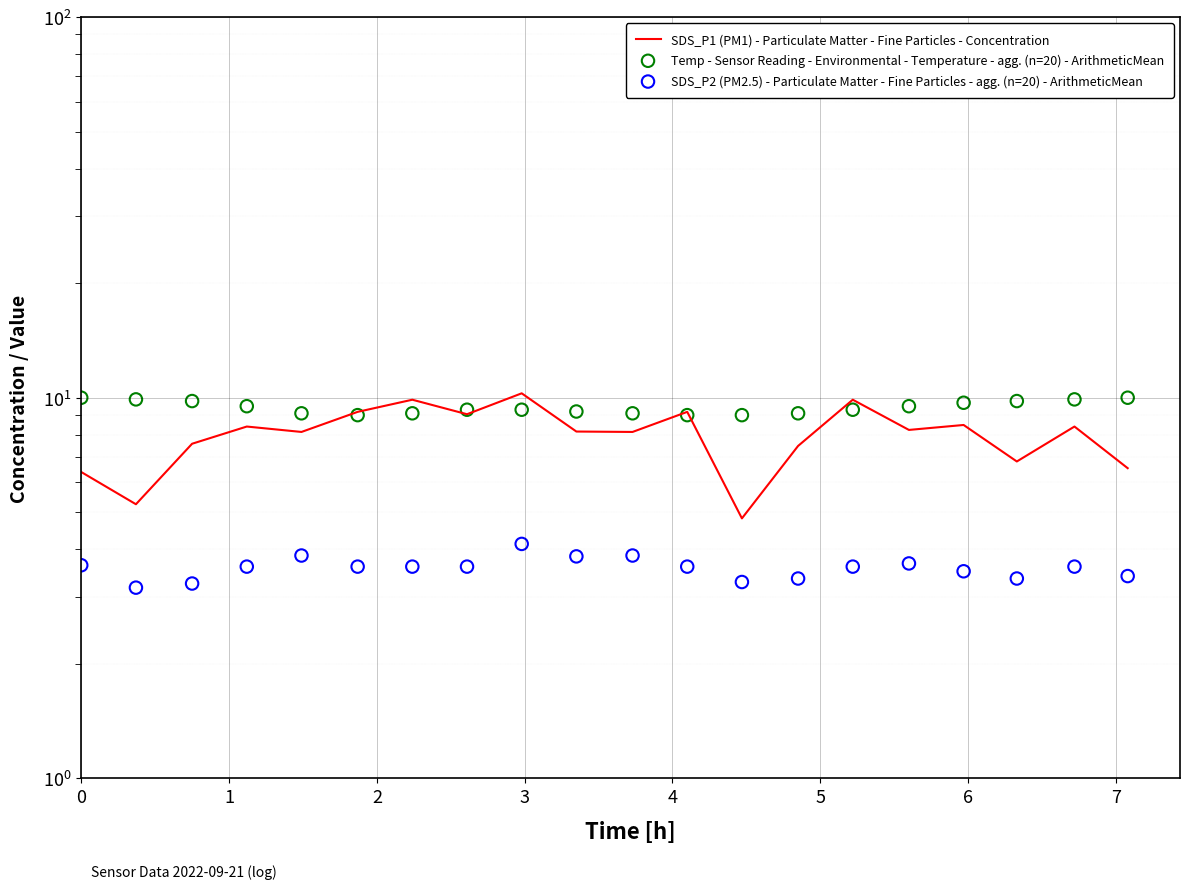

What are all the series names shown in the legend?

SDS_P1 (PM1) - Particulate Matter - Fine Particles - Concentration, Temp - Sensor Reading - Environmental - Temperature - agg. (n=20) - ArithmeticMean, SDS_P2 (PM2.5) - Particulate Matter - Fine Particles - agg. (n=20) - ArithmeticMean